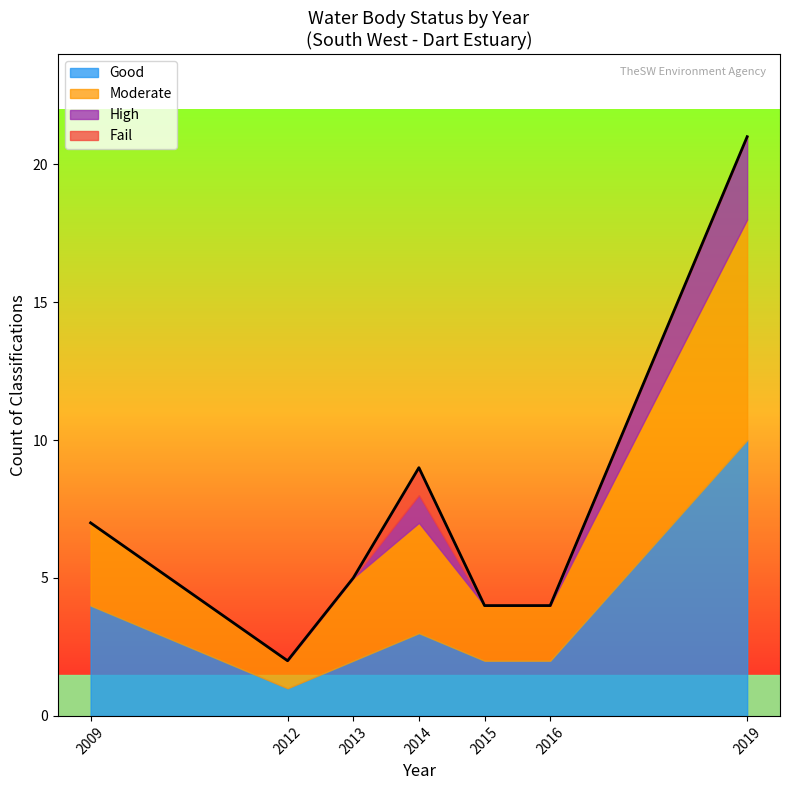

Which category has the highest value in the Good series?

2019